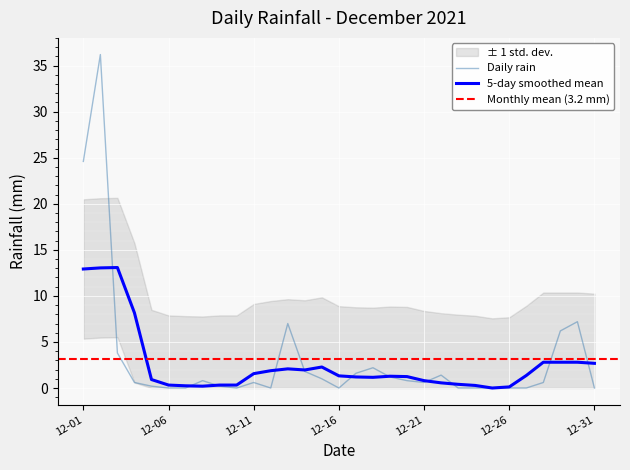

What is the highest value of the Daily rain series?

36.2